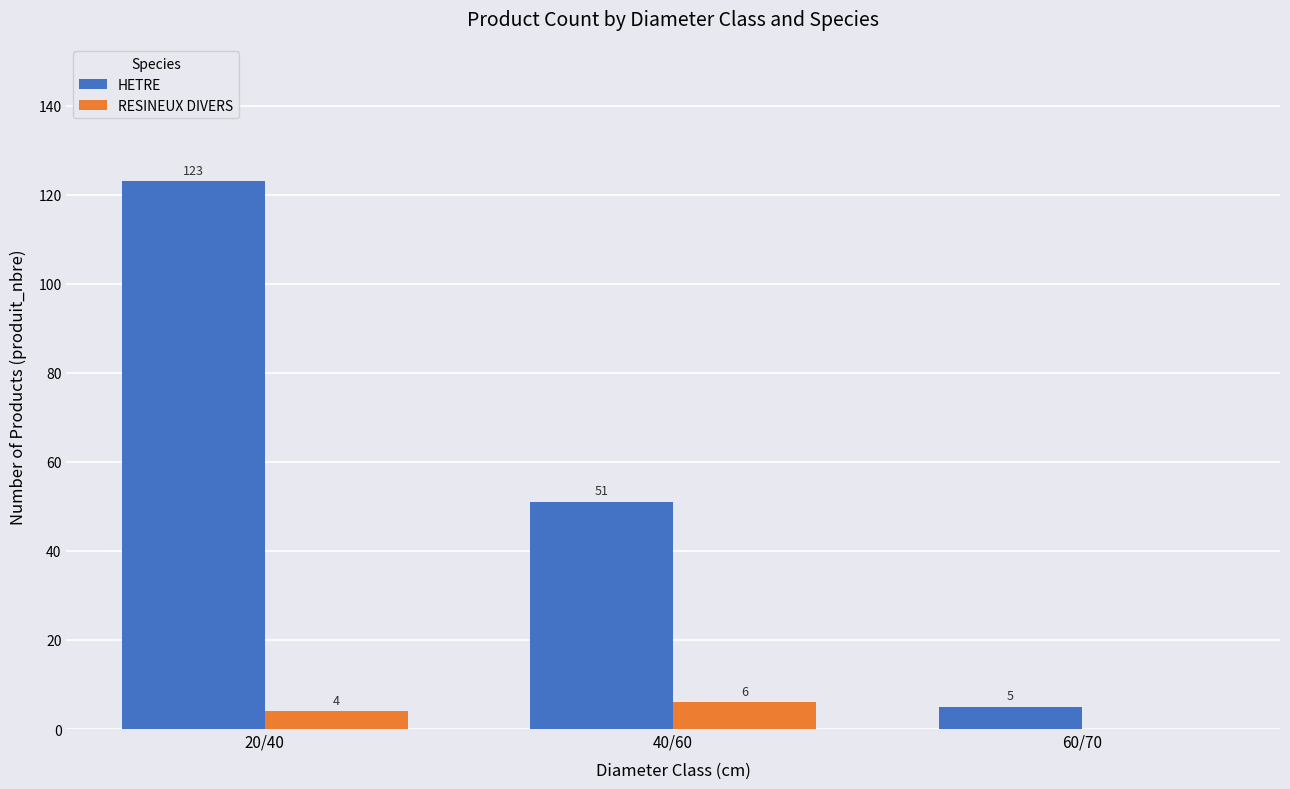

Which series changed the most between 20/40 and 40/60?

HETRE